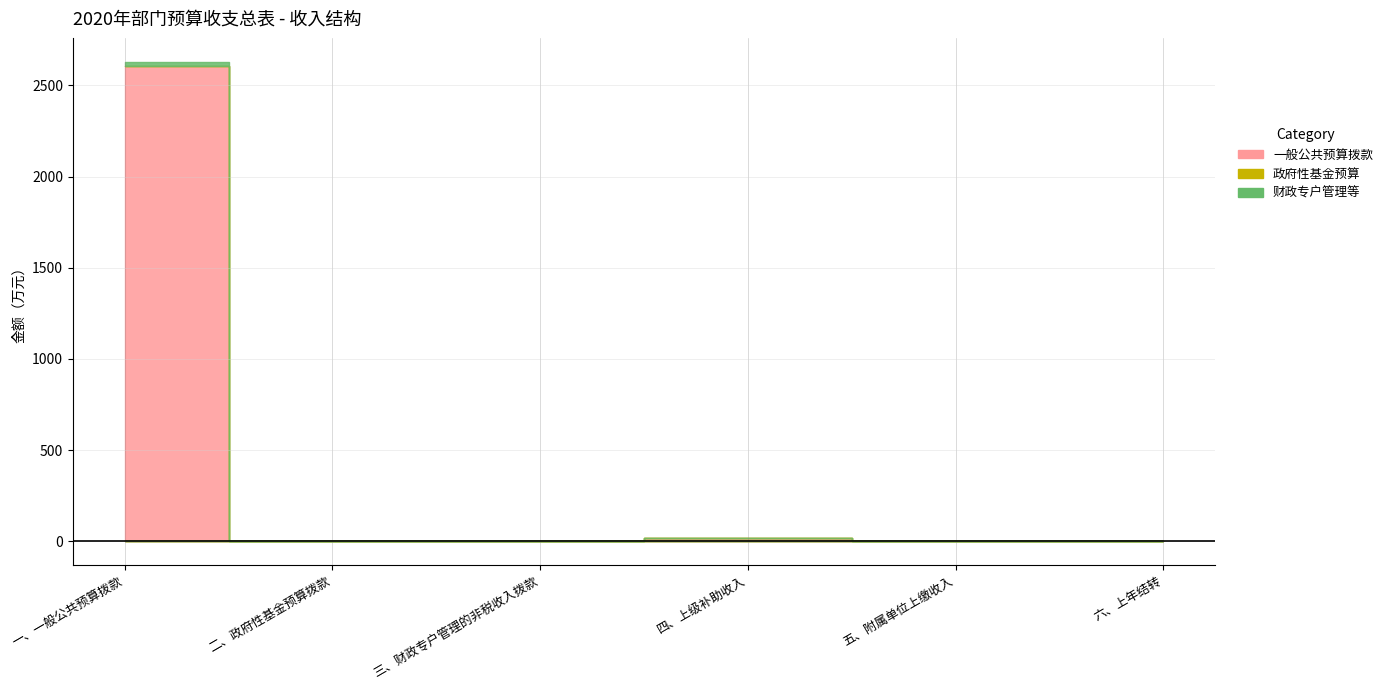

True or false: 财政专户管理等 and 一般公共预算拨款 cross at least once.

False